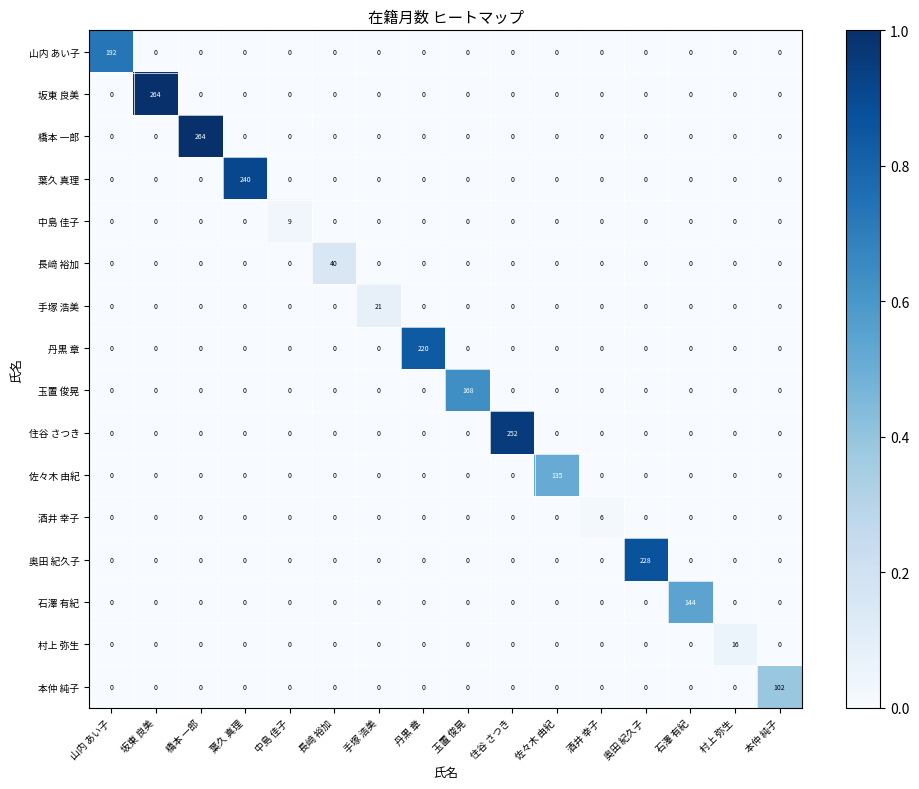

Between 橋本 一郎 and 手塚 浩美, which series saw the biggest shift?

橋本 一郎